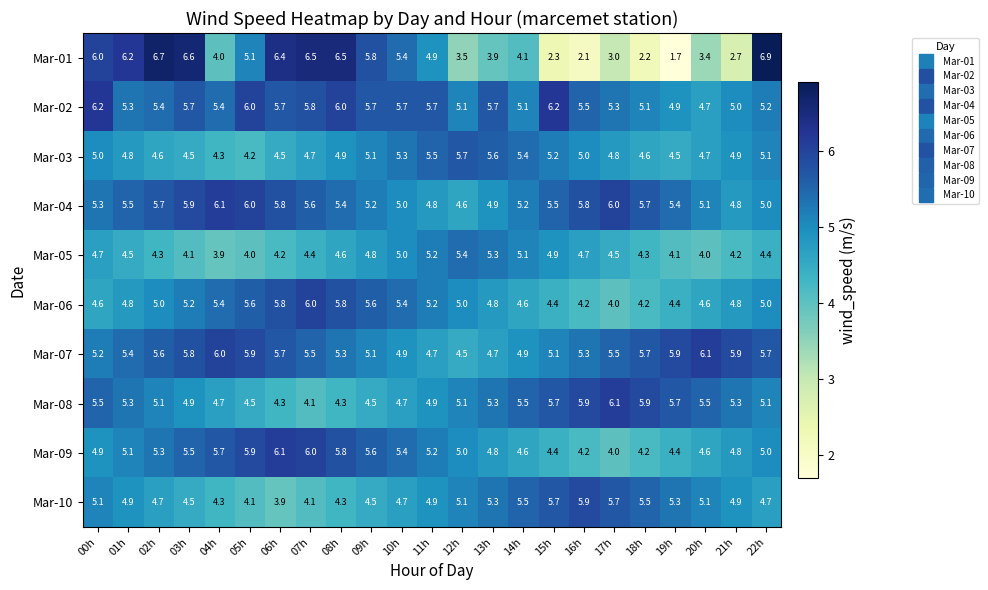

What value does the Mar-04 series have at 17h?

6.0